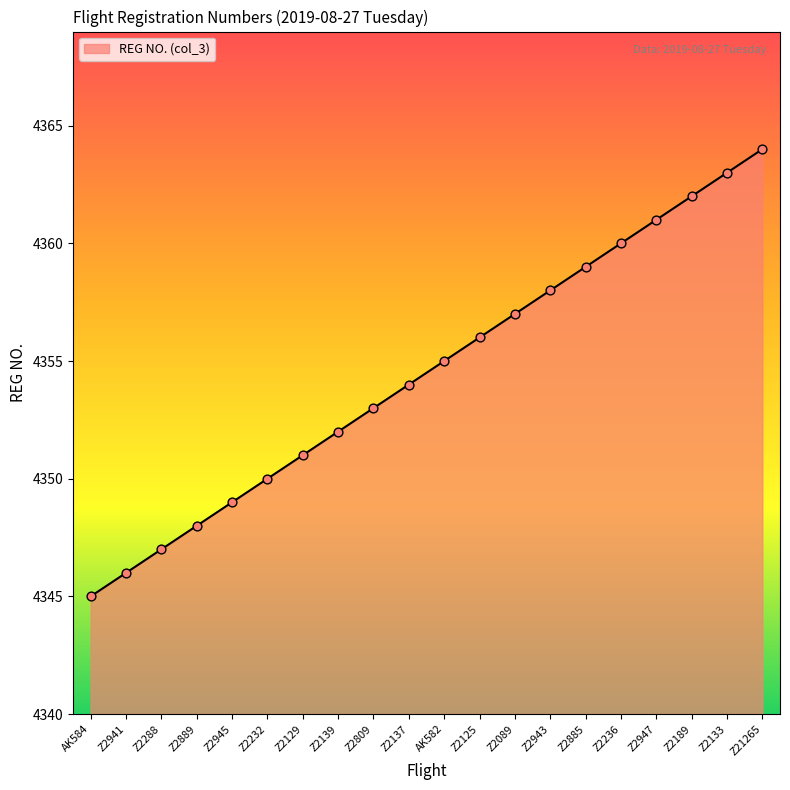

Between Z2129 and Z2945, which is larger?

Z2129